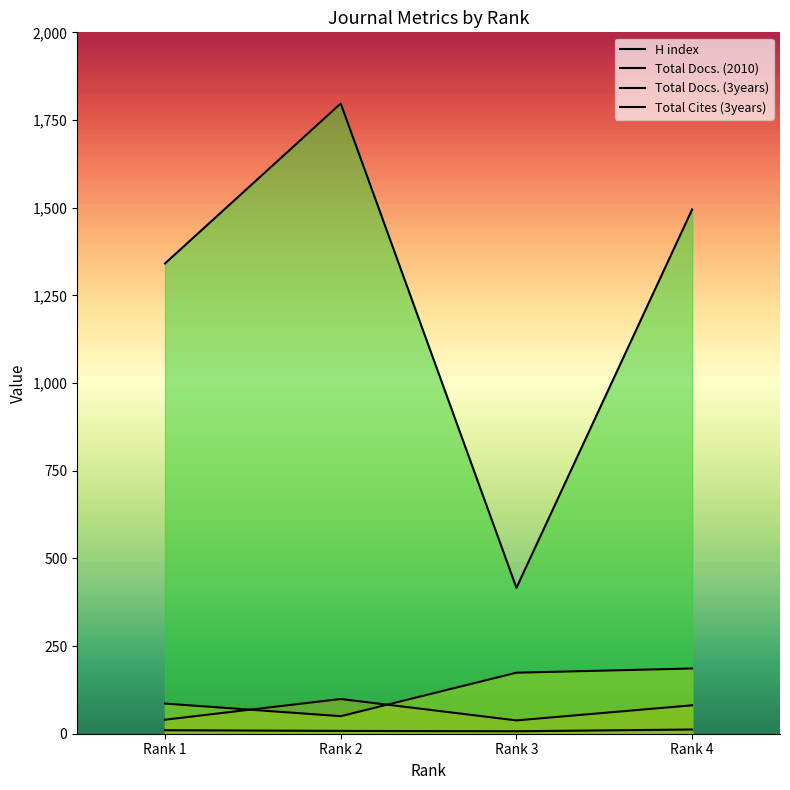

True or false: Total Docs. (2010) has a value of 99 at Rank 2.

True